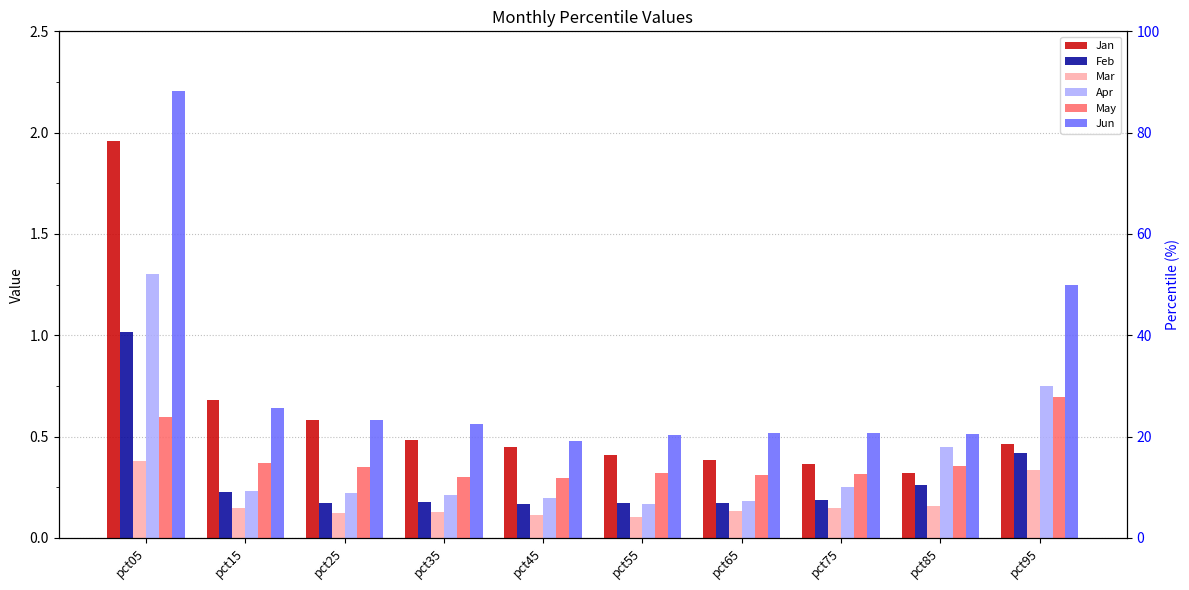

Which series has the largest total across all categories?

Jun